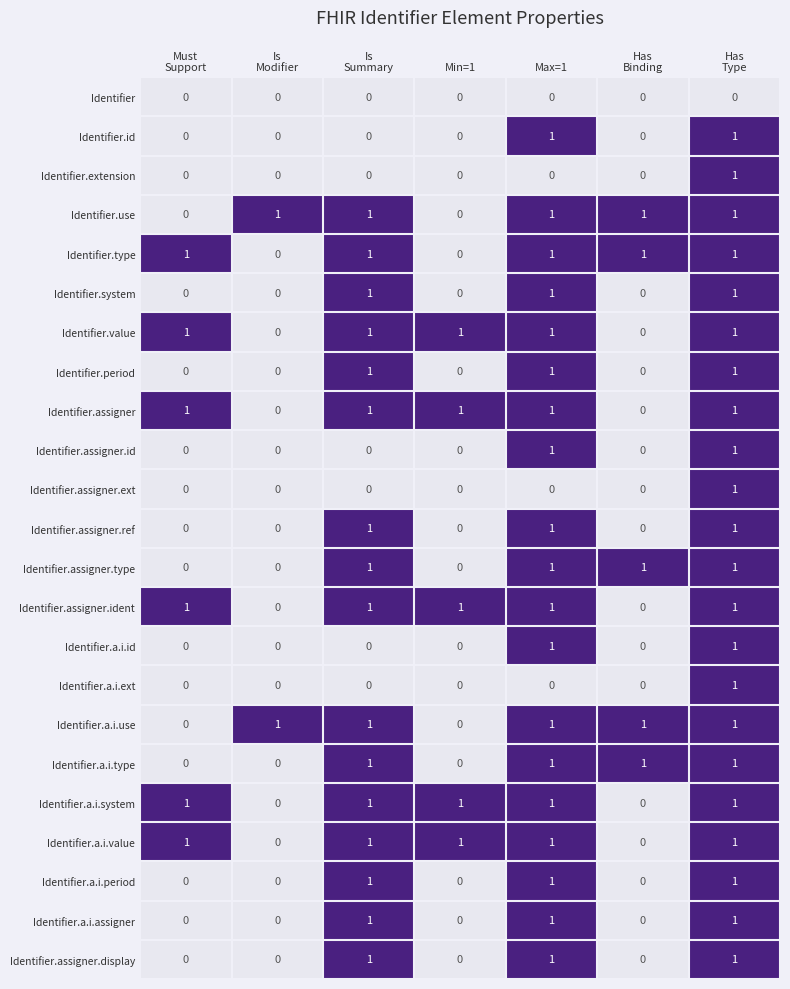

What is the sum of all Identifier.assigner.ref values?

3